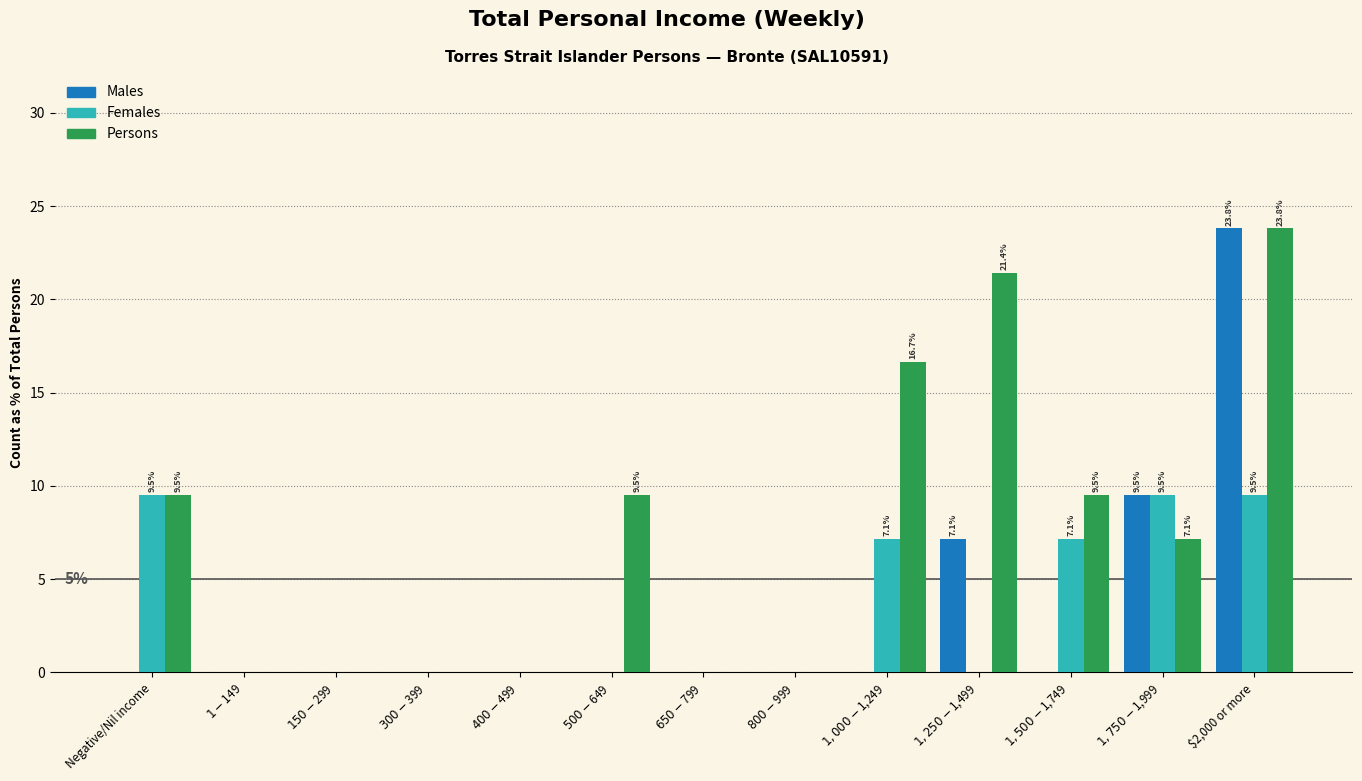

Which category has the highest value in the Persons series?

$2,000 or more